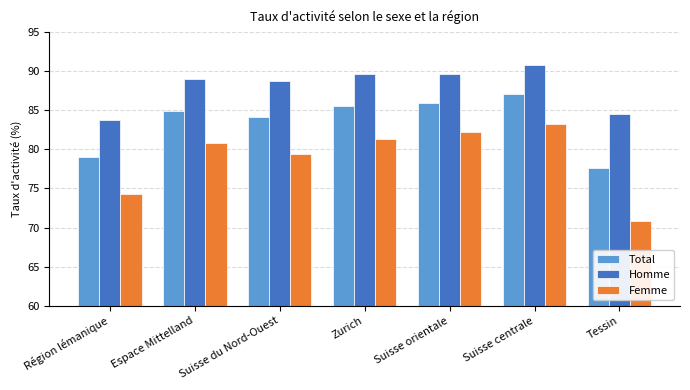

Between Zurich and Tessin, which series saw the biggest shift?

Femme